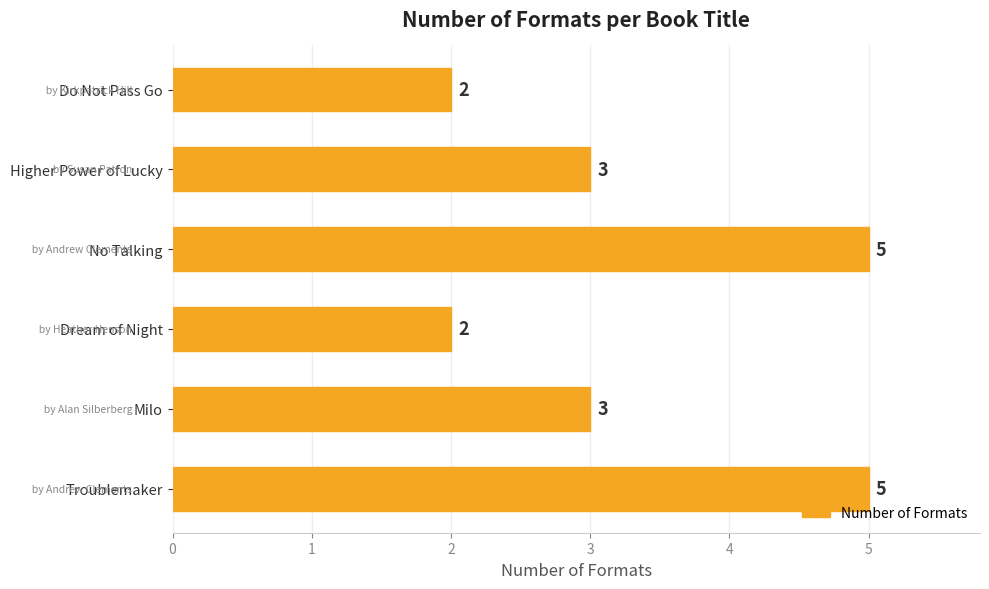

What is the change in value from Dream of Night to No Talking?

+3